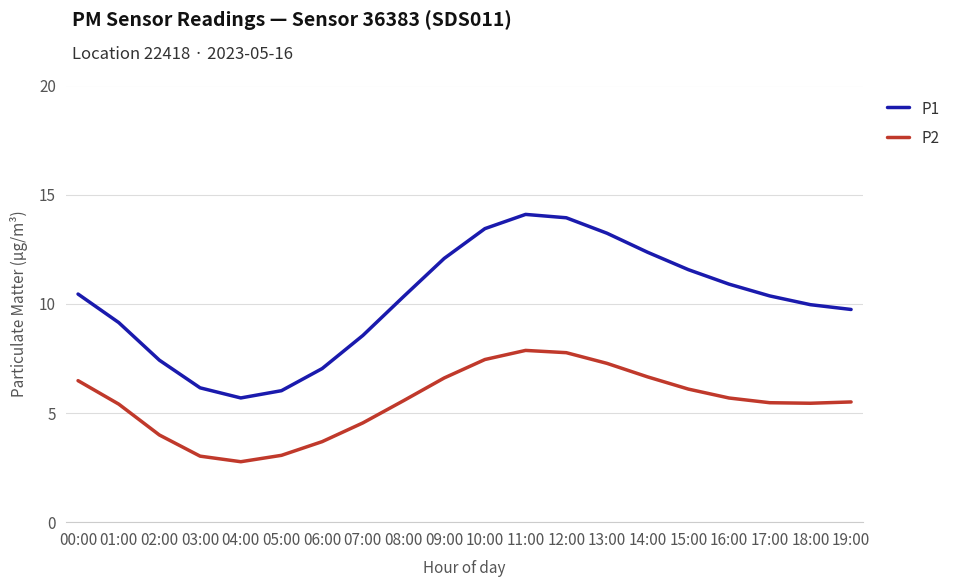

What is the lowest value of the P2 series?

2.8